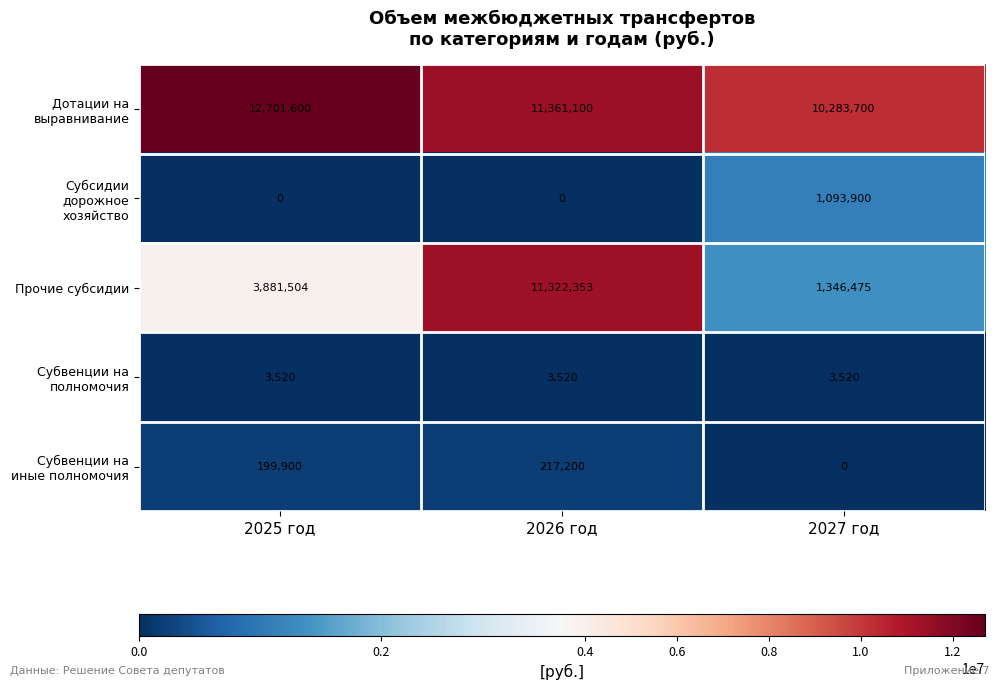

Reading left to right, list all the values displayed in this chart.

Дотации на выравнивание: 12701600	11361100	10283700
Субсидии дорожное хозяйство: 0	0	1093900
Прочие субсидии: 3881504	11322353	1346475
Субвенции на полномочия: 3520	3520	3520
Субвенции на иные полномочия: 199900	217200	0